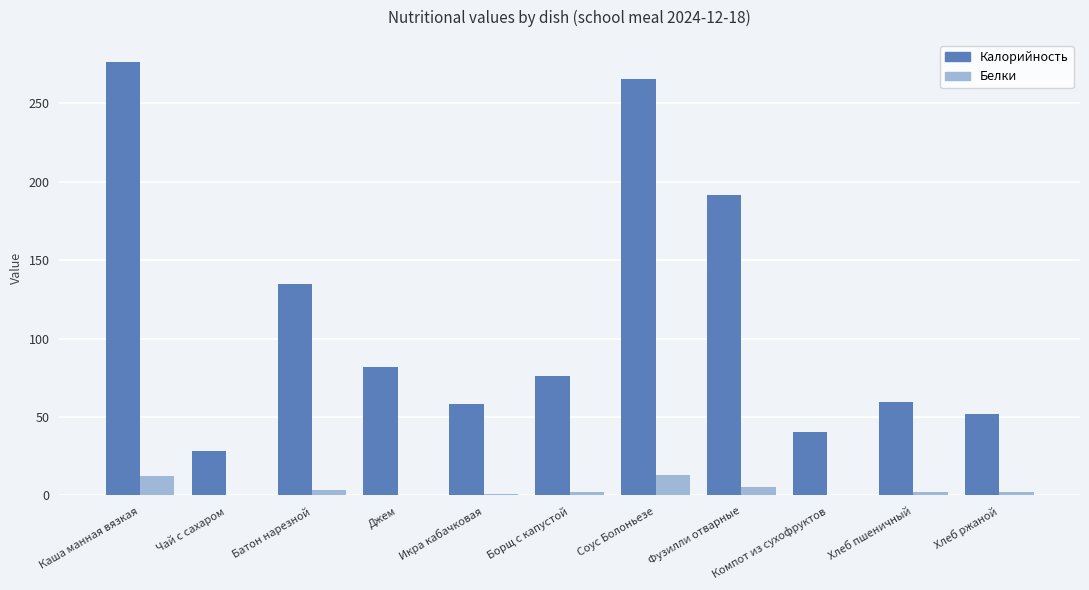

At which category does the chart reach its peak across all series?

Каша манная вязкая